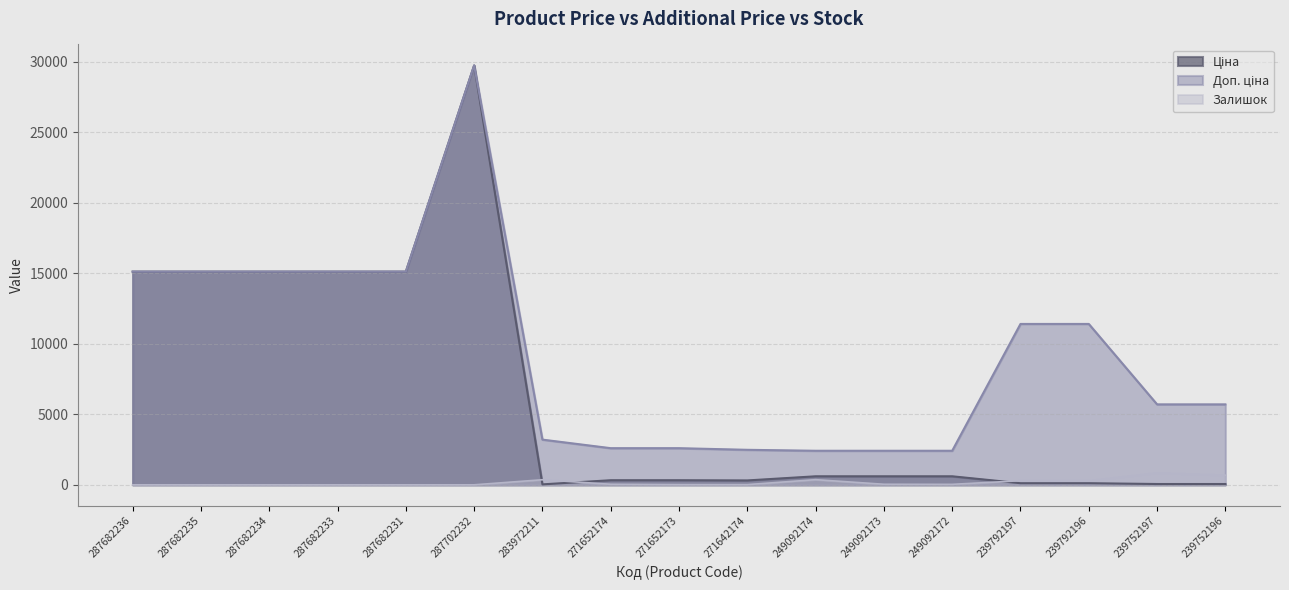

What is the approximate value of Доп. ціна at 287682234?

15120.0